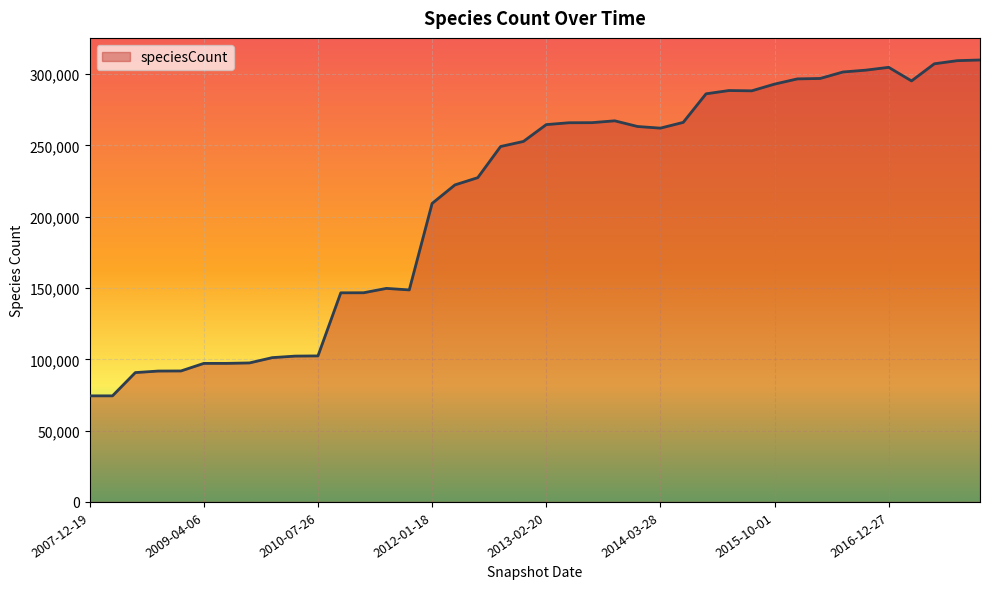

What is the difference between the maximum and minimum values?

235478